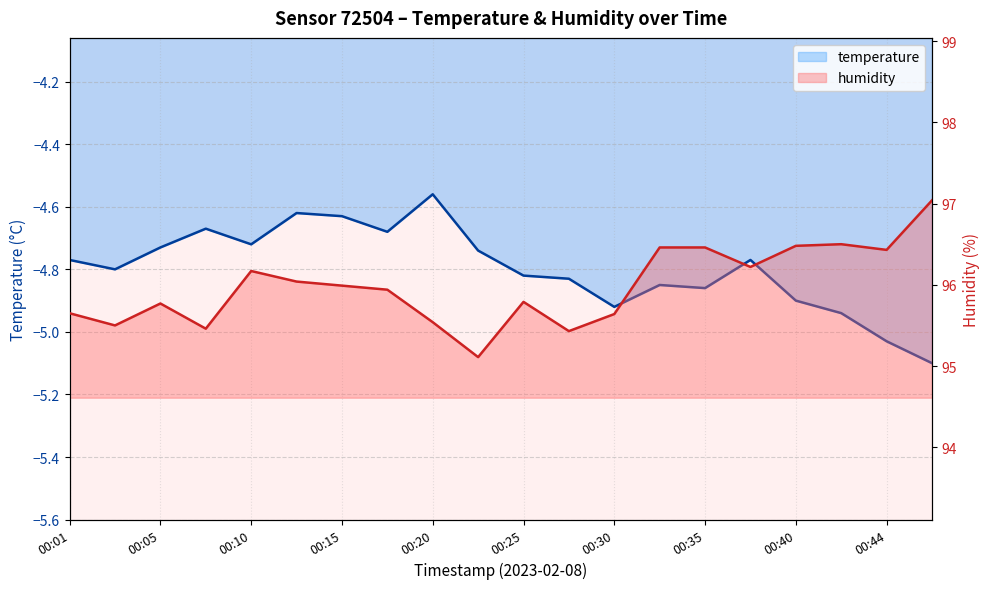

List the series in order of their peak value, lowest first.

temperature, humidity